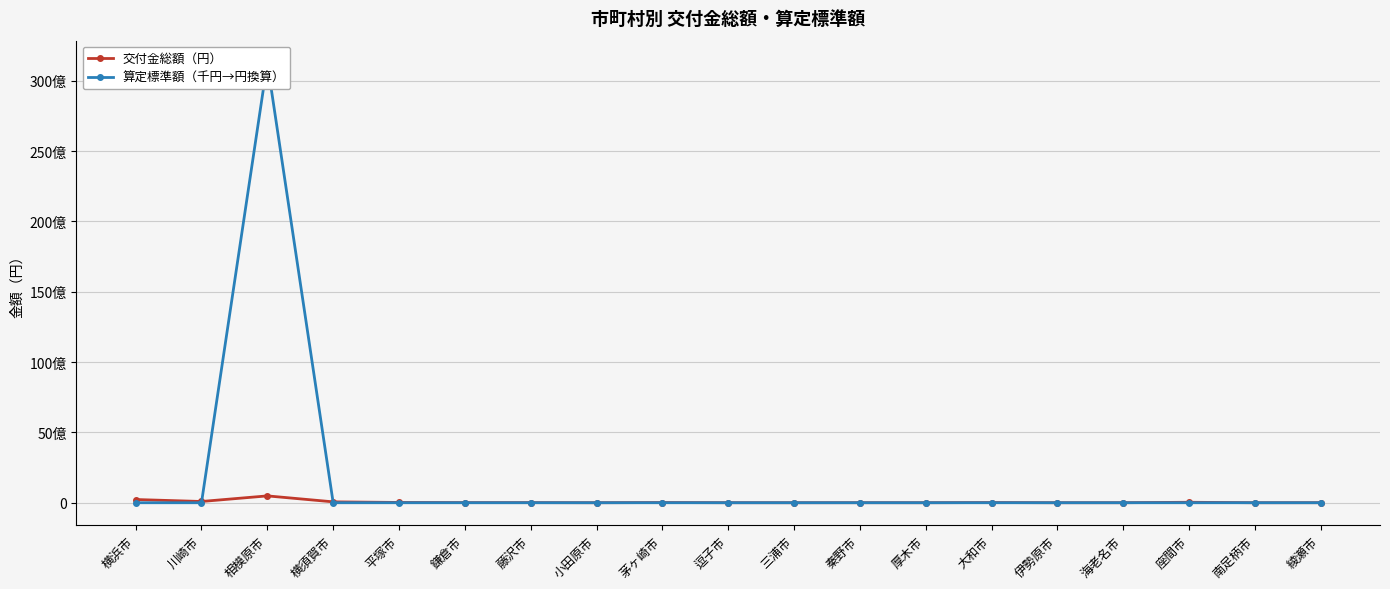

Which category has the highest value in the 算定標準額（千円→円換算） series?

相模原市